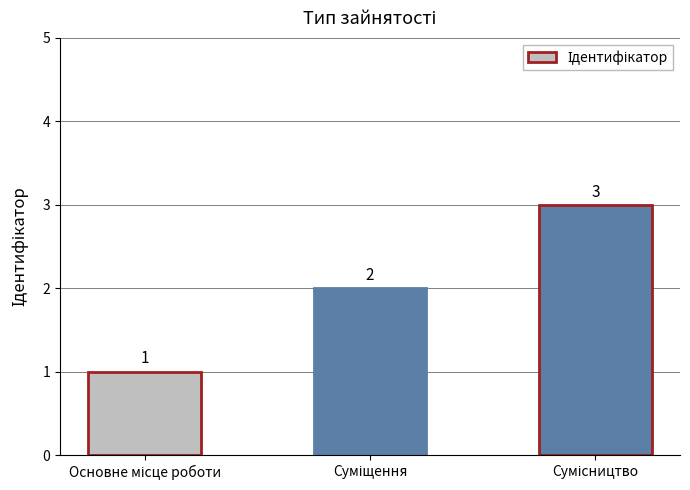

Count the values in the range 1 to 3.

3